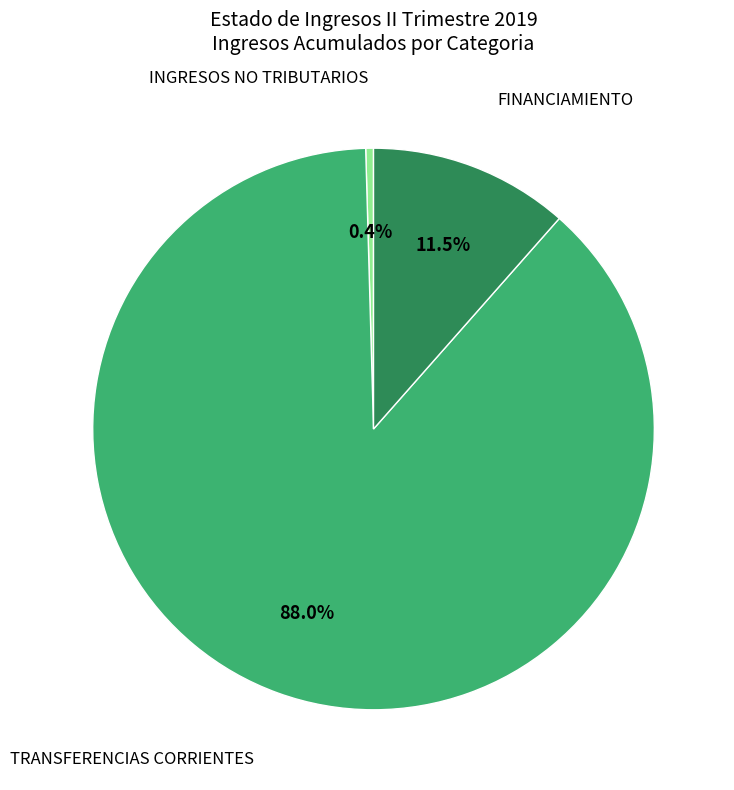

Does any single category account for the majority?

Yes